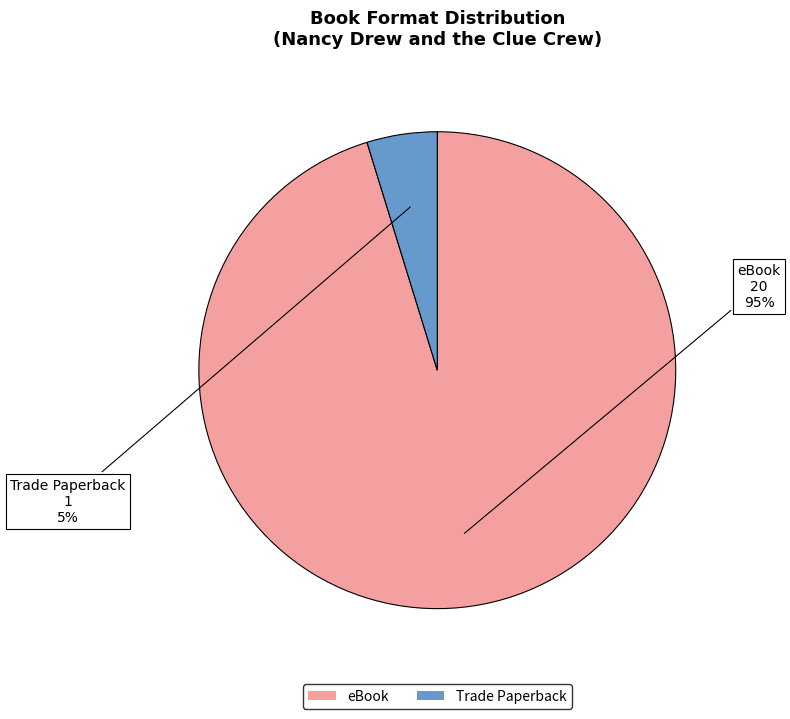

Is Trade Paperback the majority of the pie?

No